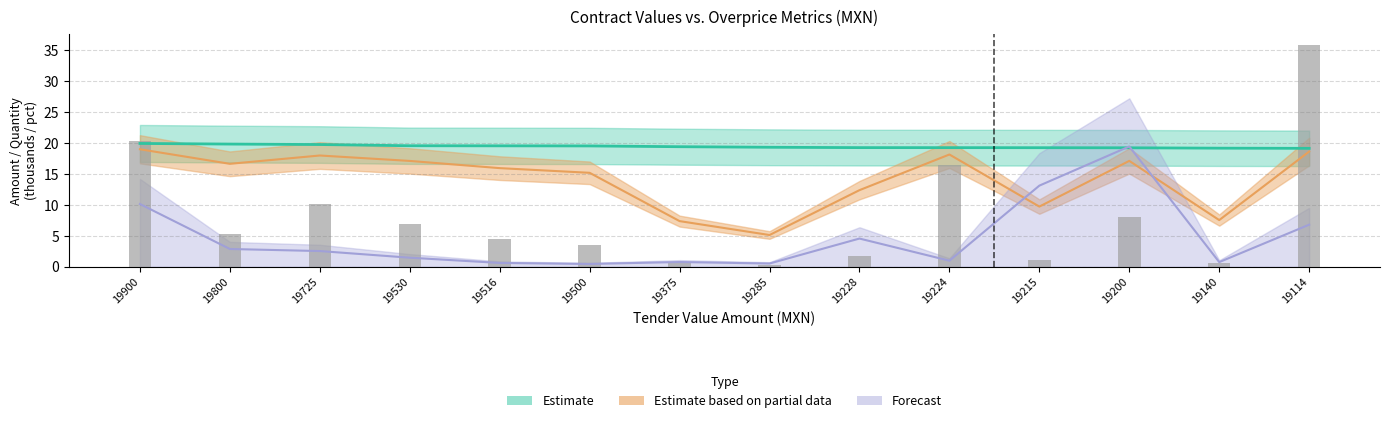

The value of pct_overprice at 19228 is 1.1. True or false?

False